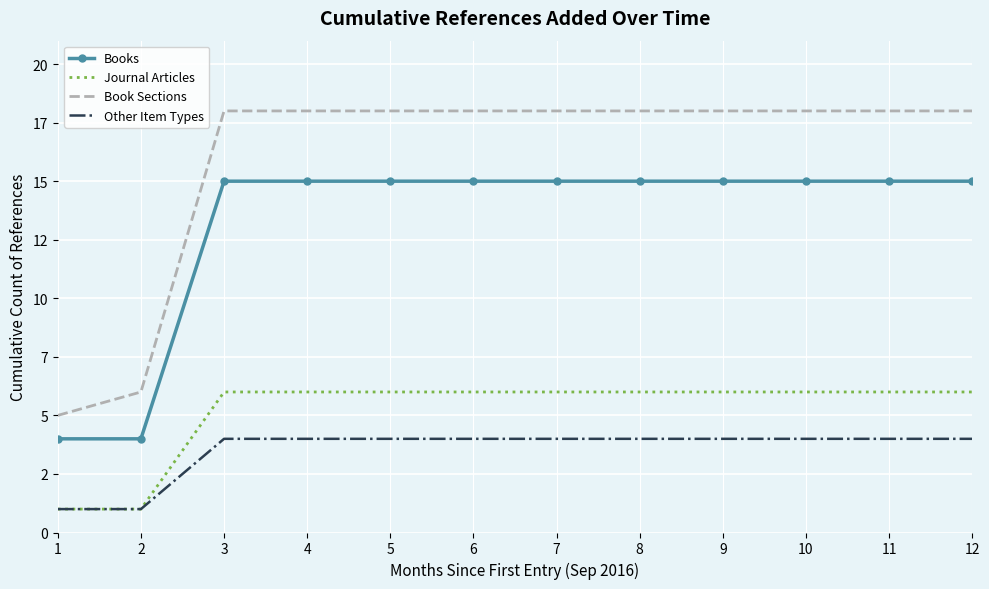

Reading right to left, transcribe all the data shown in this chart.

Books: 12=15	11=15	10=15	9=15	8=15	7=15	6=15	5=15	4=15	3=15	2=4	1=4
Journal Articles: 12=6	11=6	10=6	9=6	8=6	7=6	6=6	5=6	4=6	3=6	2=1	1=1
Book Sections: 12=18	11=18	10=18	9=18	8=18	7=18	6=18	5=18	4=18	3=18	2=6	1=5
Other Item Types: 12=4	11=4	10=4	9=4	8=4	7=4	6=4	5=4	4=4	3=4	2=1	1=1